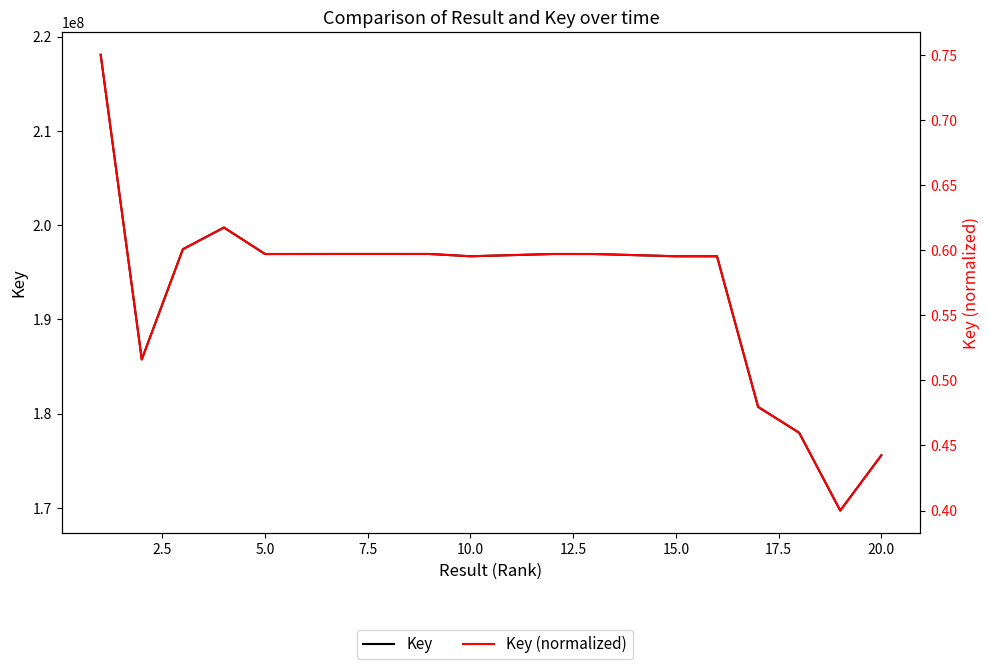

How many lines are shown in the chart?

2